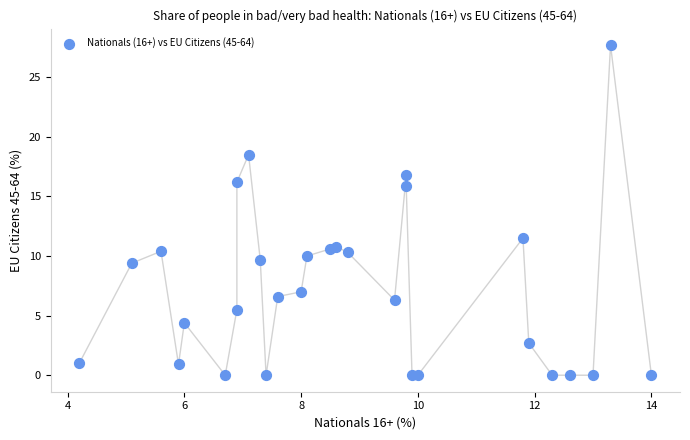

What Y value in the scatter plot is closest to 13?

11.5